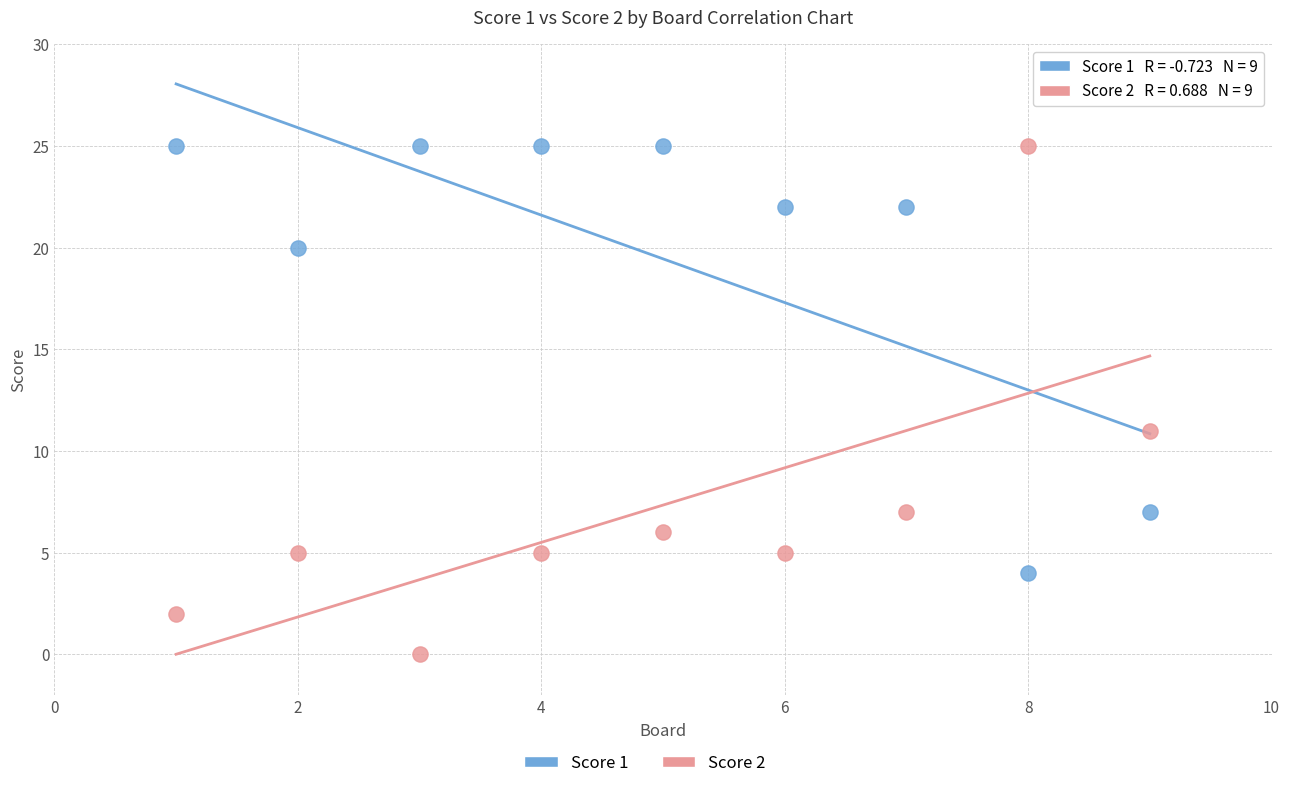

Across all series, what Y value is closest to 12?

11